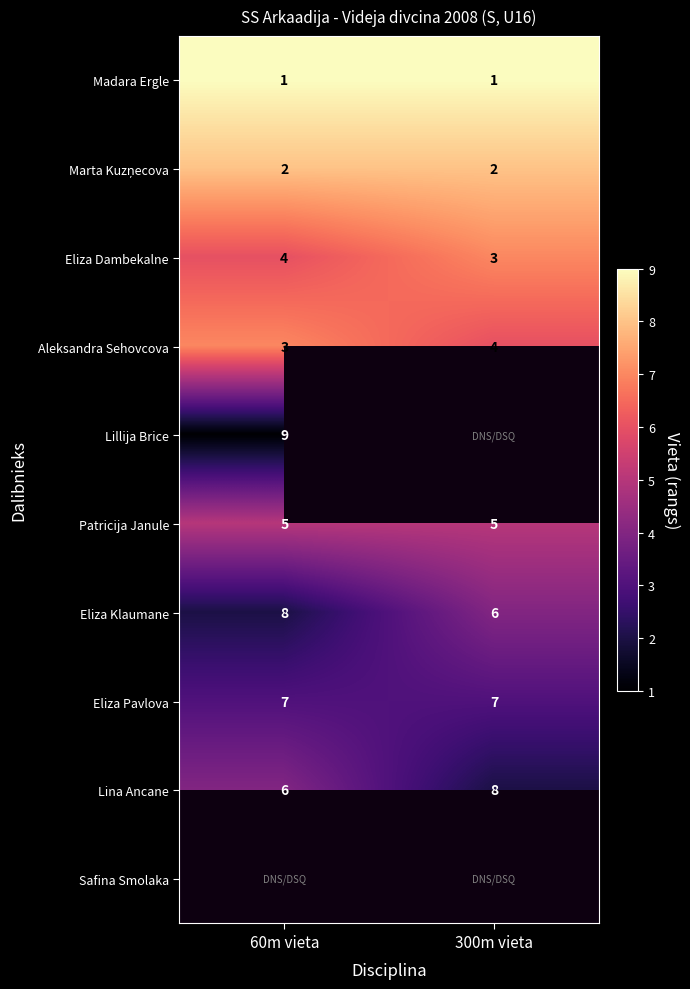

What value does the Patricija Janule series have at 300m vieta?

5